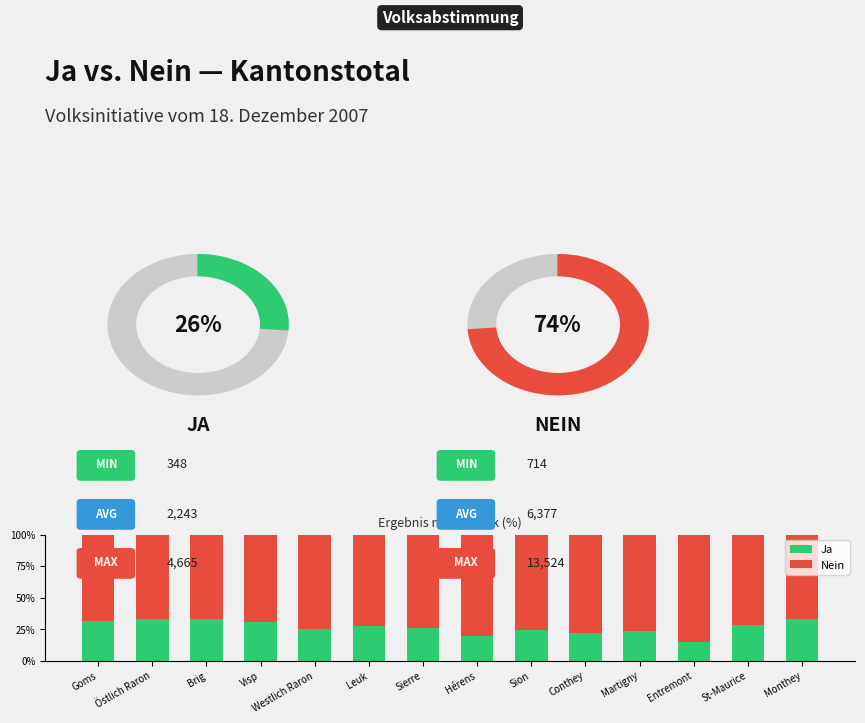

What is the approximate value of Ja at Hérens?

19.4